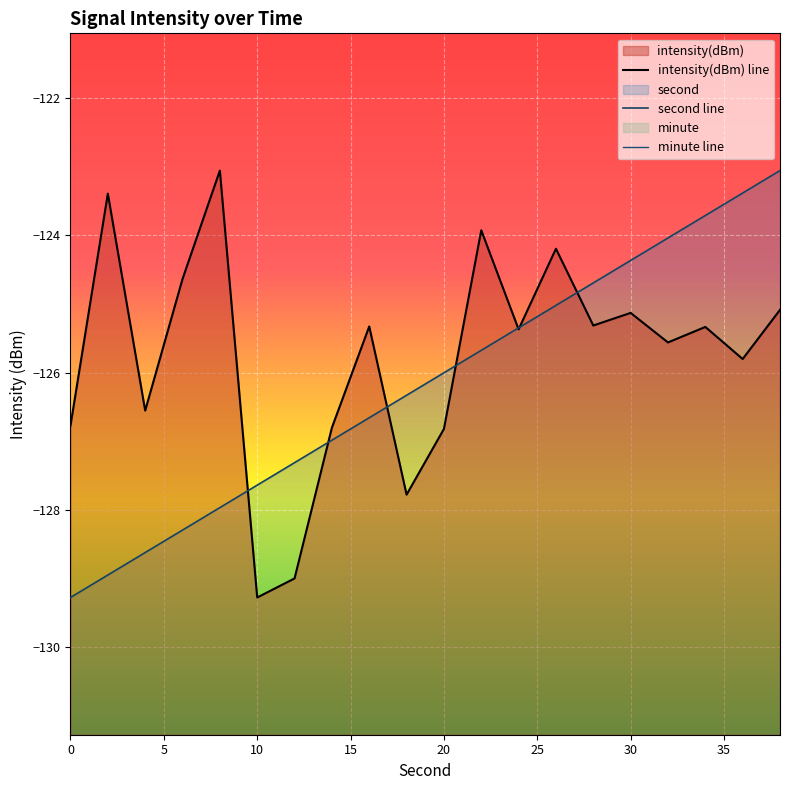

Where does the second series first go above -126?

22